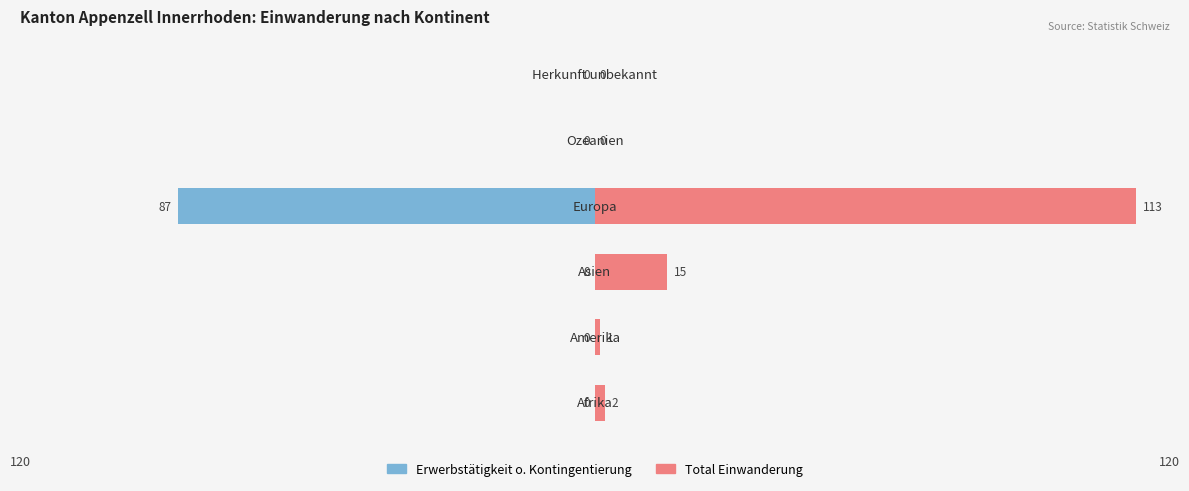

How many data points in Total Einwanderung are less than 2?

3